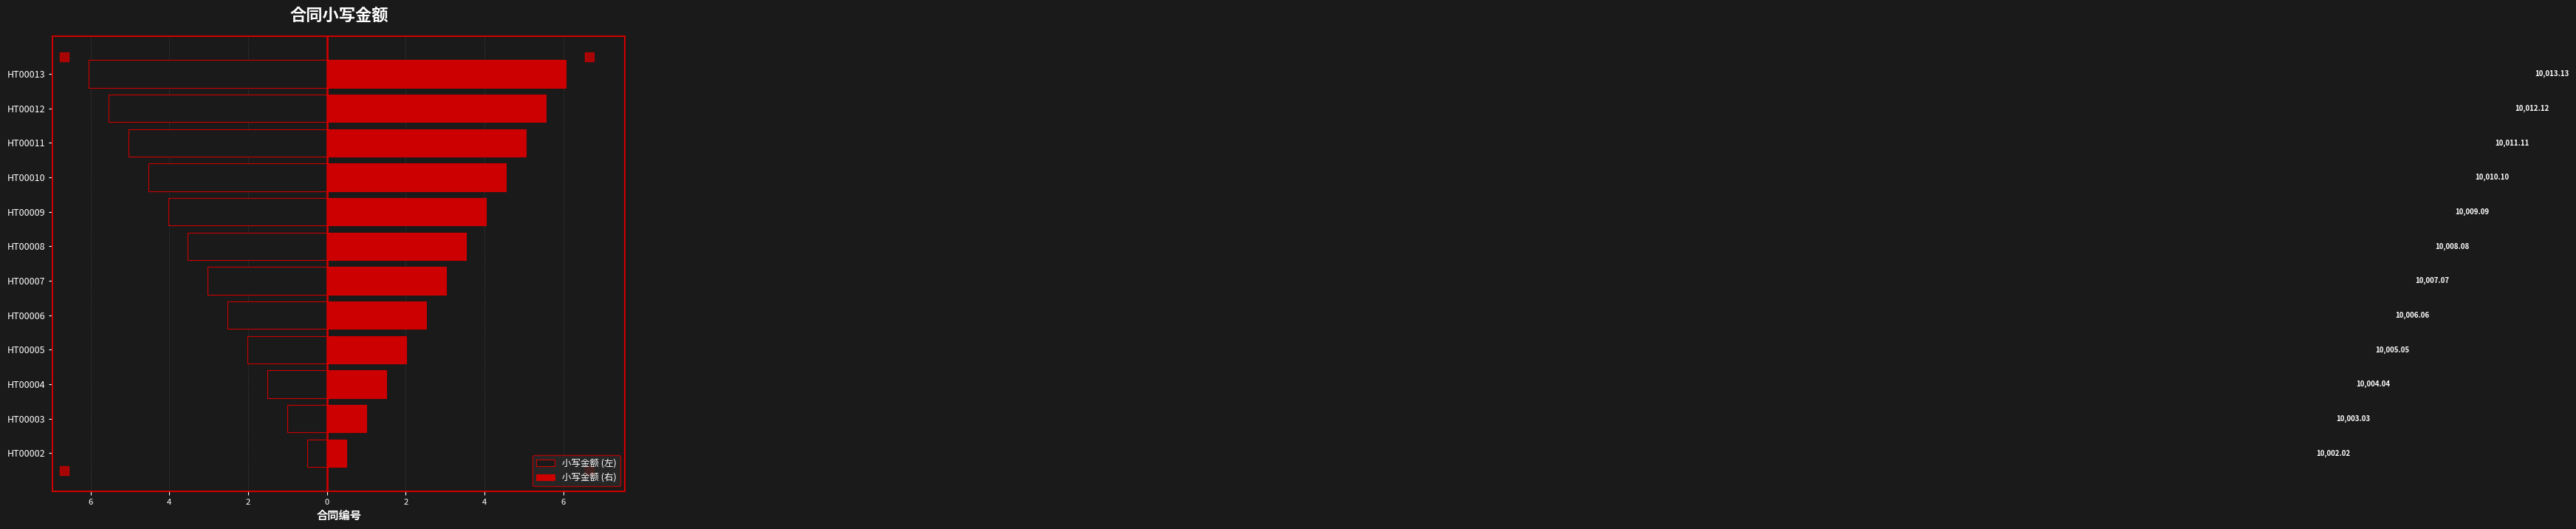

What are all the series names shown in the legend?

小写金额 (左), 小写金额 (右)